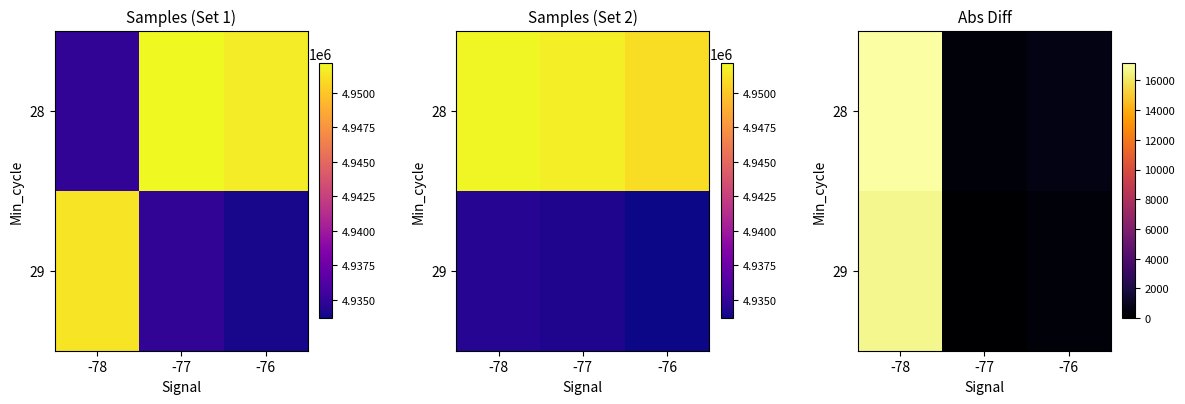

Which category has the lowest value across all series?

-77